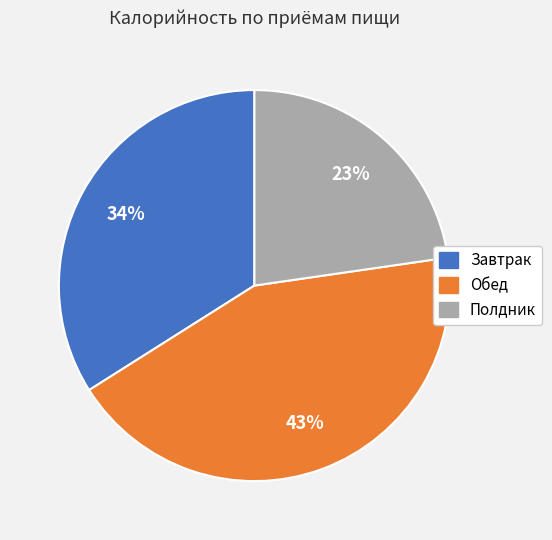

True or false: Обед accounts for 43% of the total.

True